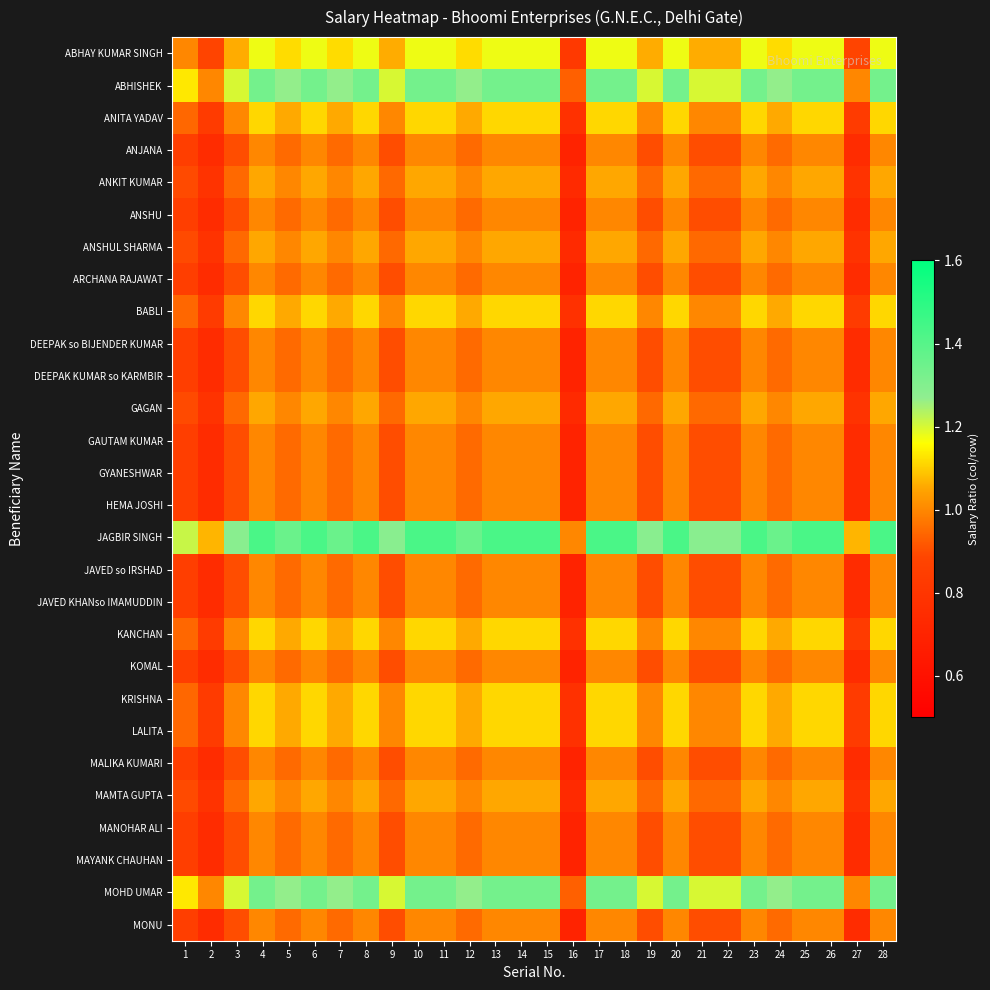

At how many categories does at least one series exceed 0?

28